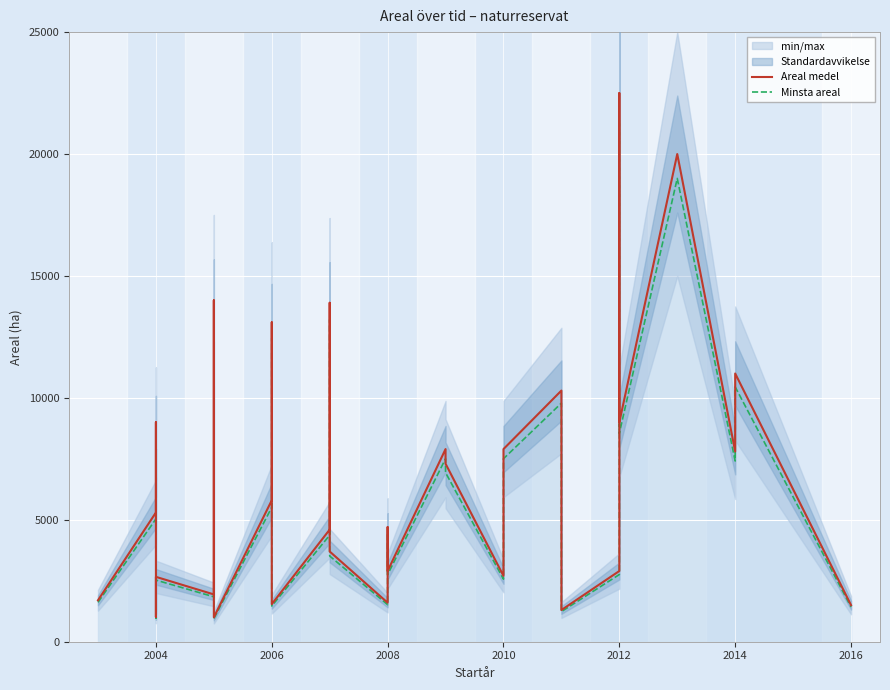

What is the difference between the maximum and minimum values in the Minsta areal series?

20425.0